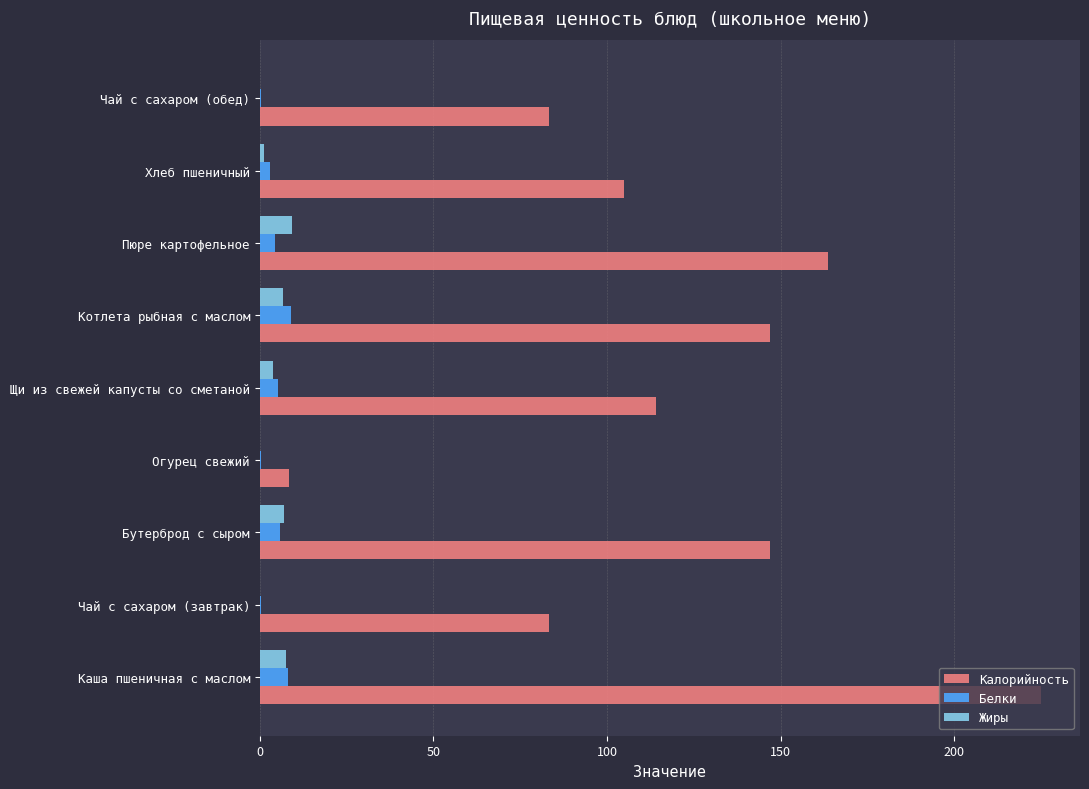

Between Котлета рыбная с маслом and Хлеб пшеничный, which series saw the biggest shift?

Калорийность